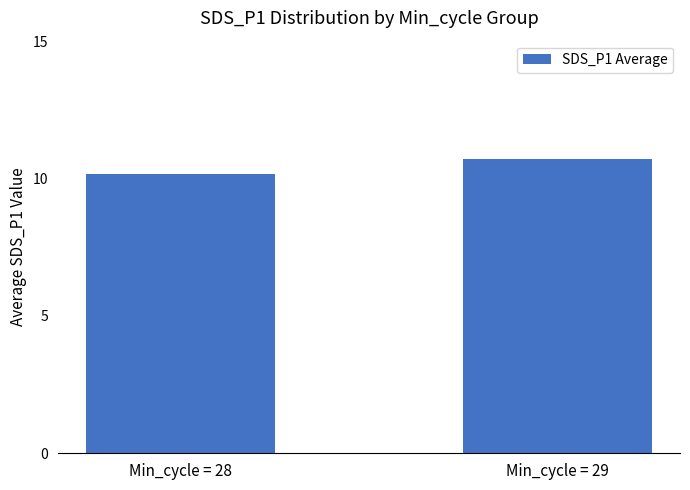

Count the number of data series in this chart.

1